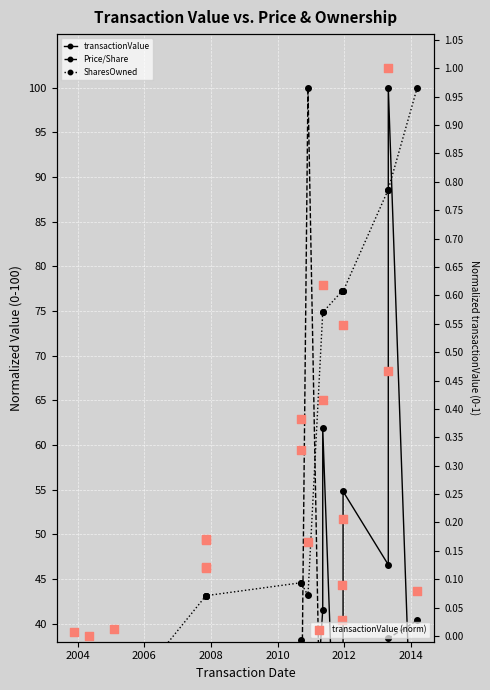

Which series contains the lowest Y value?

transactionValue